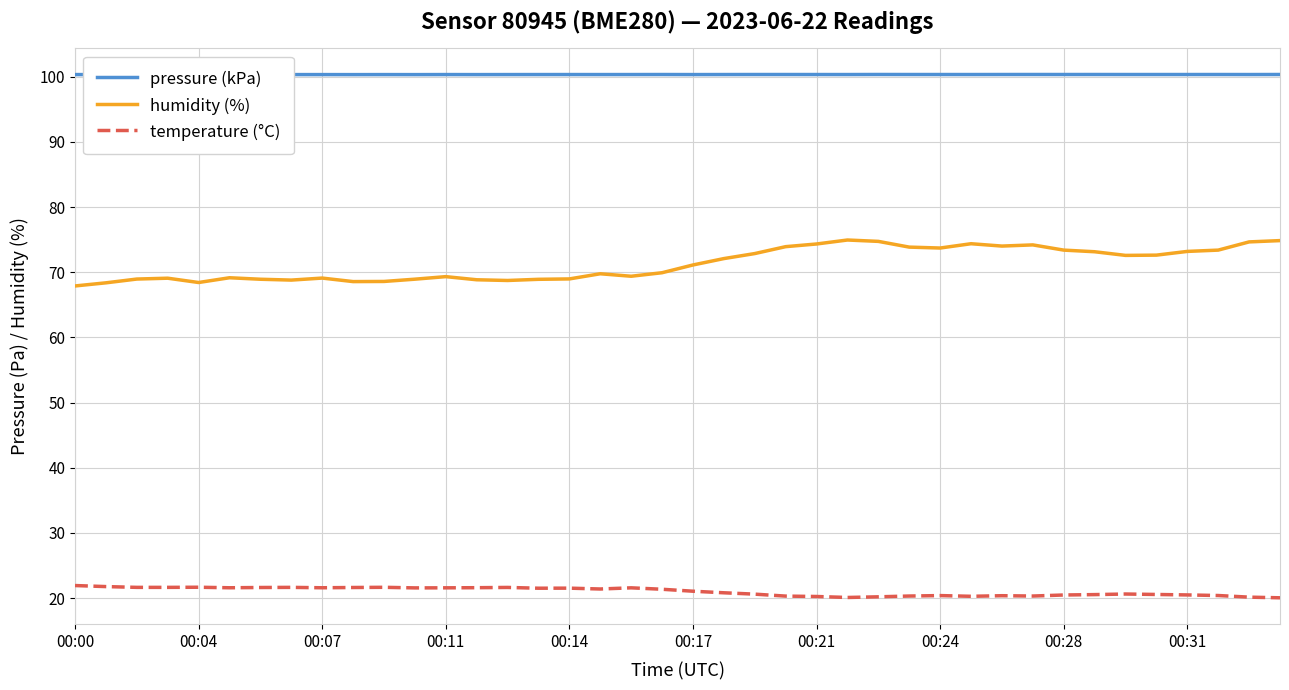

Is it true that temperature (°C) equals 28.6 at 18?

False